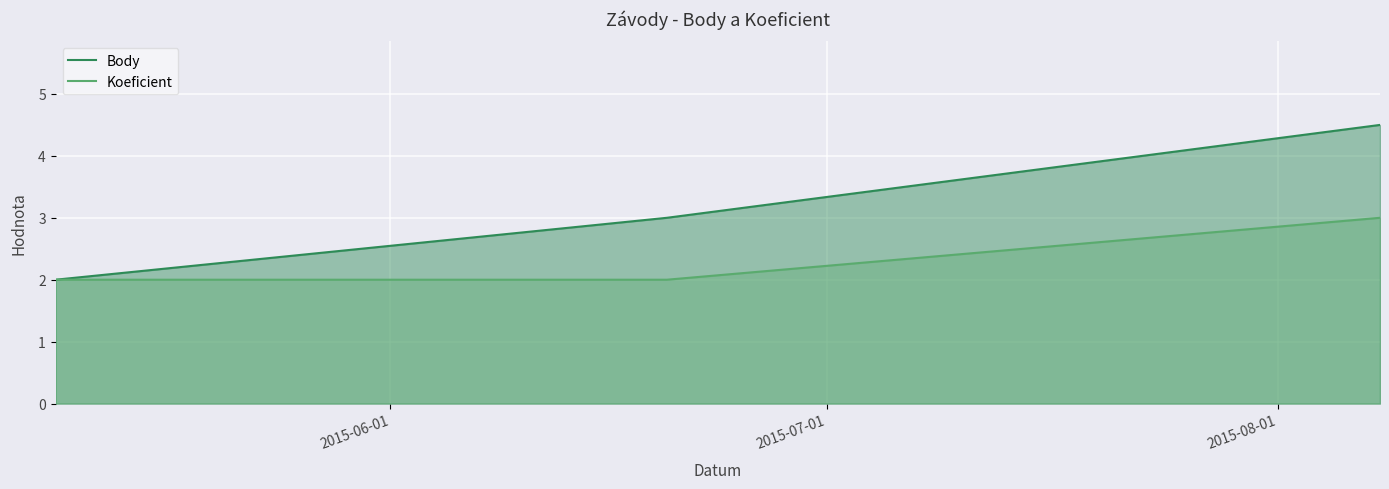

List the series in order of their peak value, lowest first.

Koeficient, Body